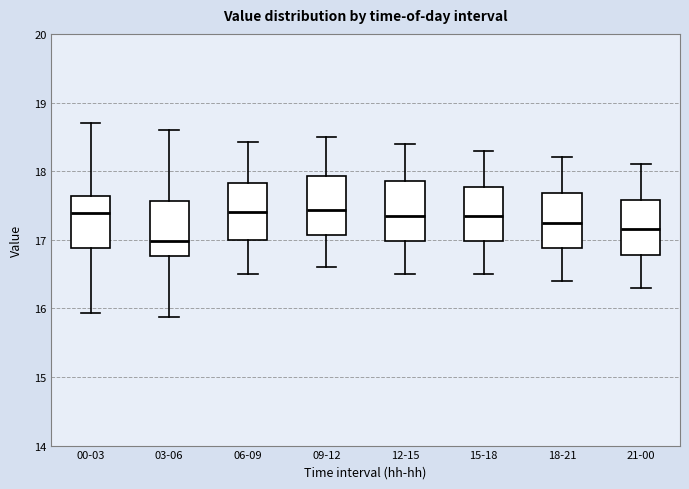

Which box's median line is the lowest?

03-06